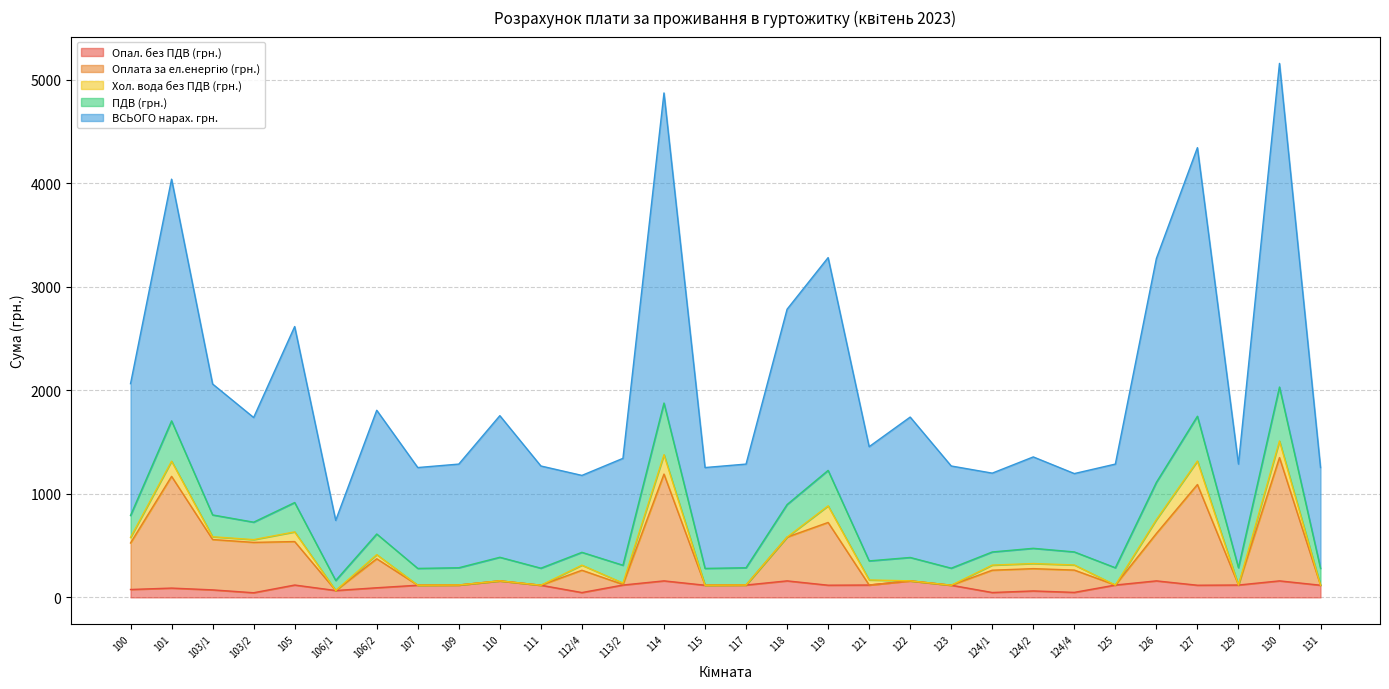

Where does the Опал. без ПДВ (грн.) series first go above 117?

105